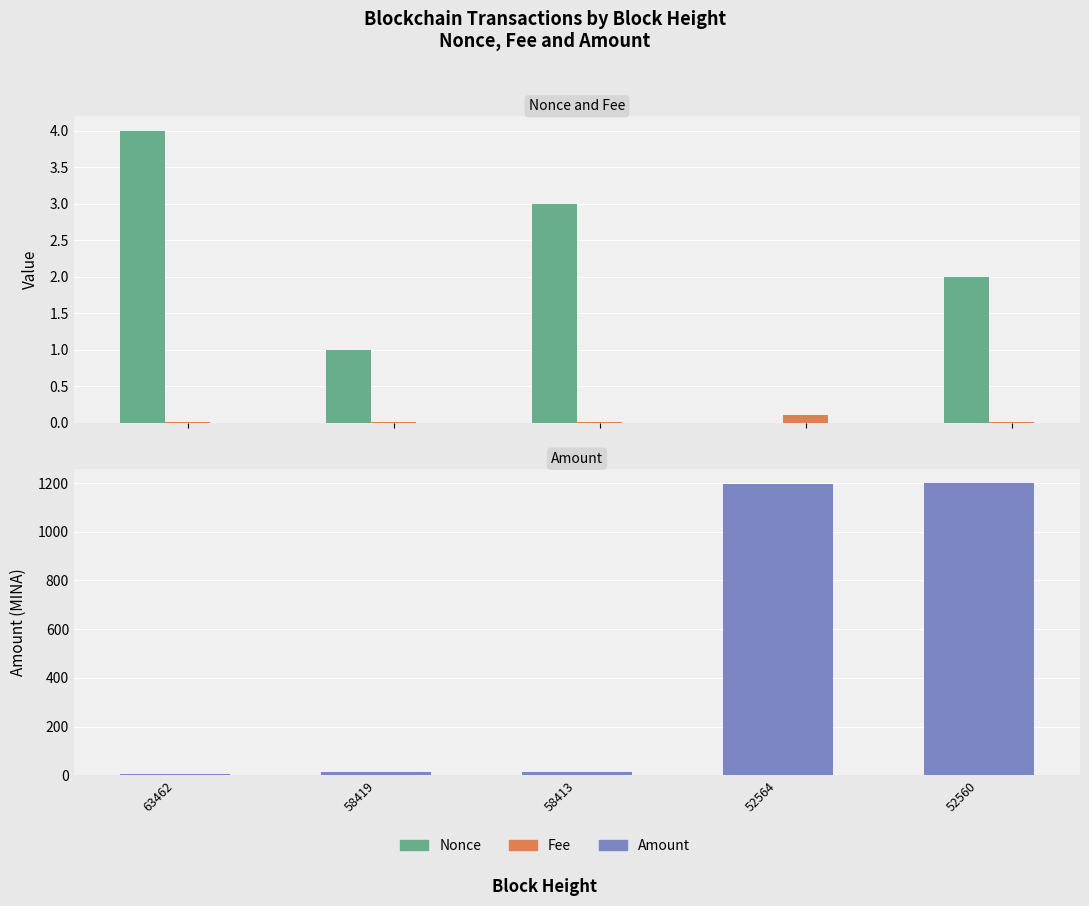

What is the sum of the Nonce values at 63462 and 58419?

5.0